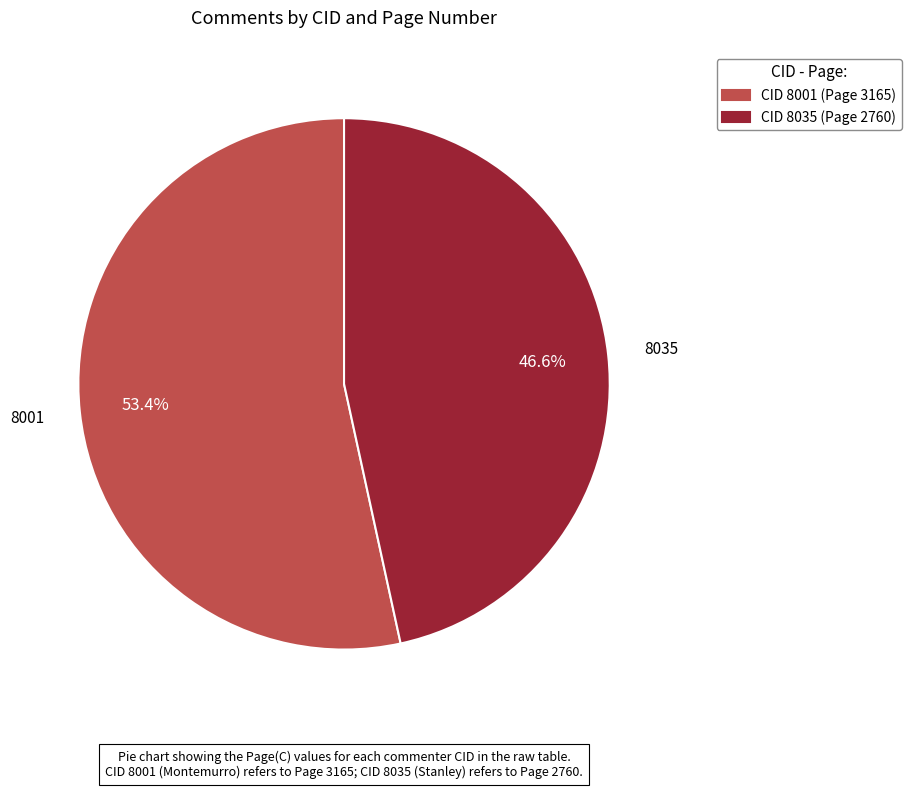

Is there a majority slice in this chart?

Yes